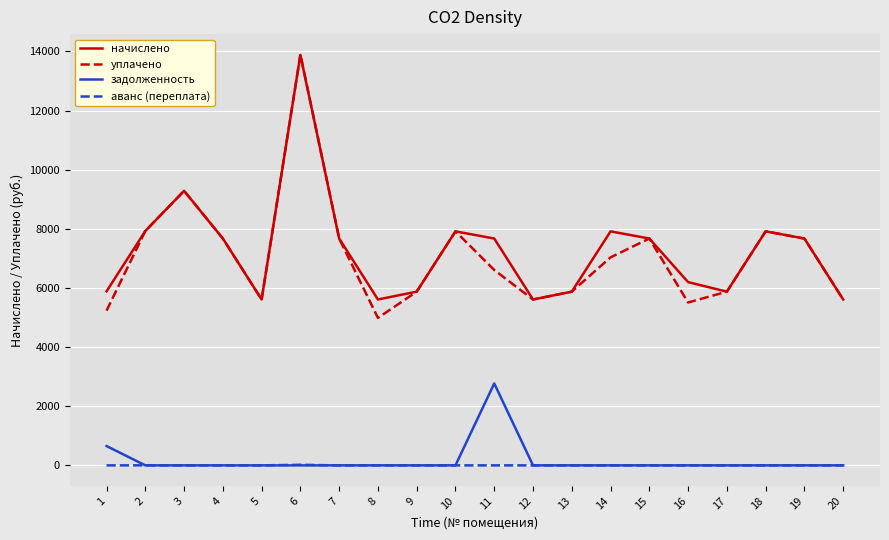

True or false: уплачено and аванс (переплата) intersect in this chart.

False